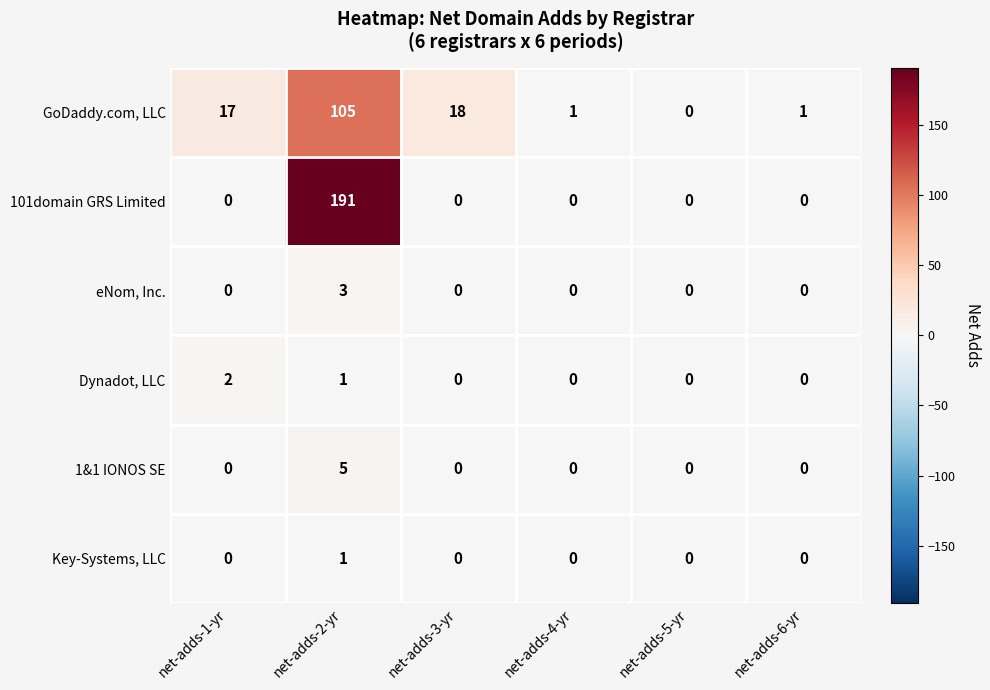

At which category does the chart reach its peak across all series?

net-adds-2-yr